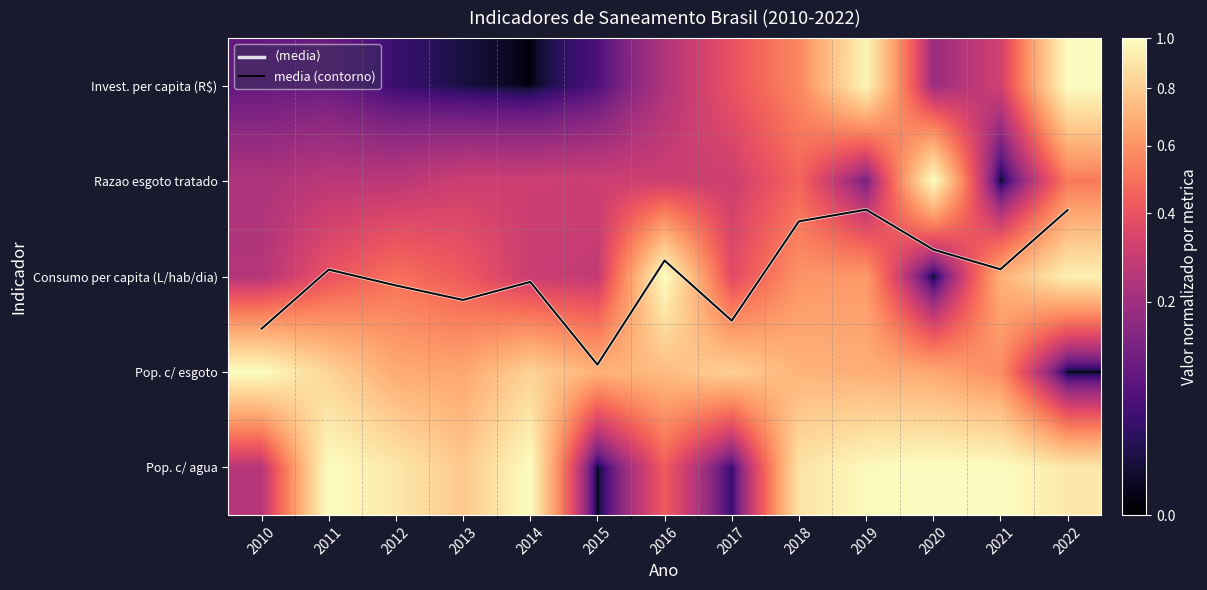

Which series changed the most between 2014 and 2019?

Invest. per capita (R$)